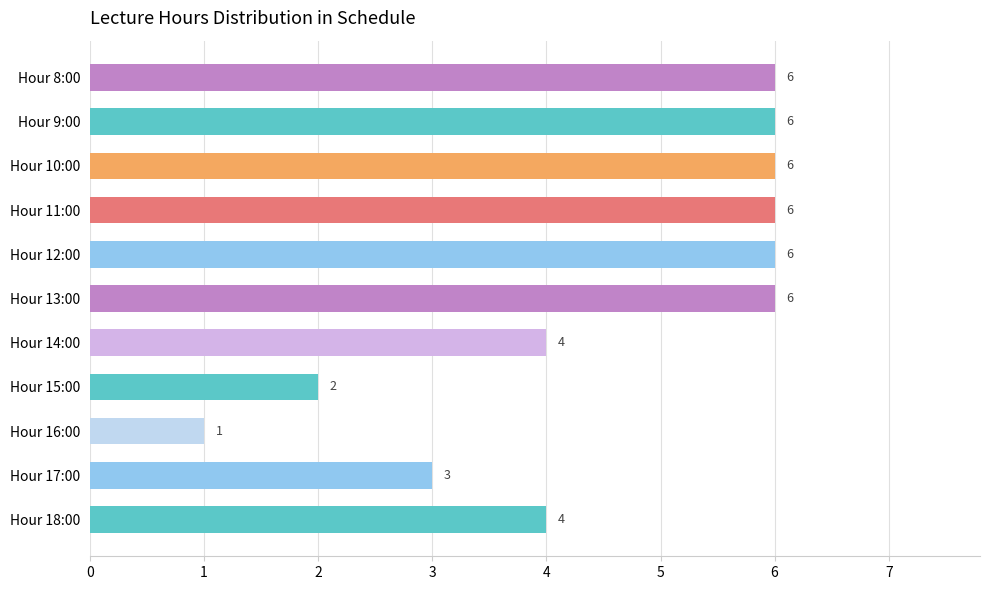

How many data points are less than 6?

5